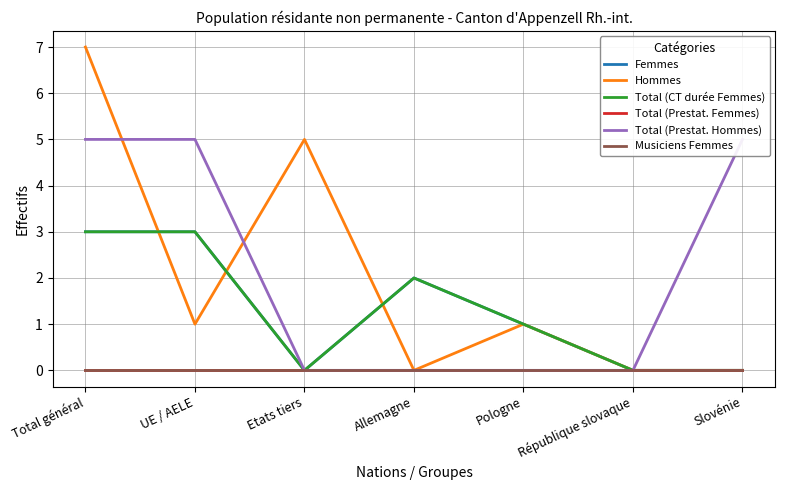

Which label corresponds to the smallest value in the chart?

Etats tiers